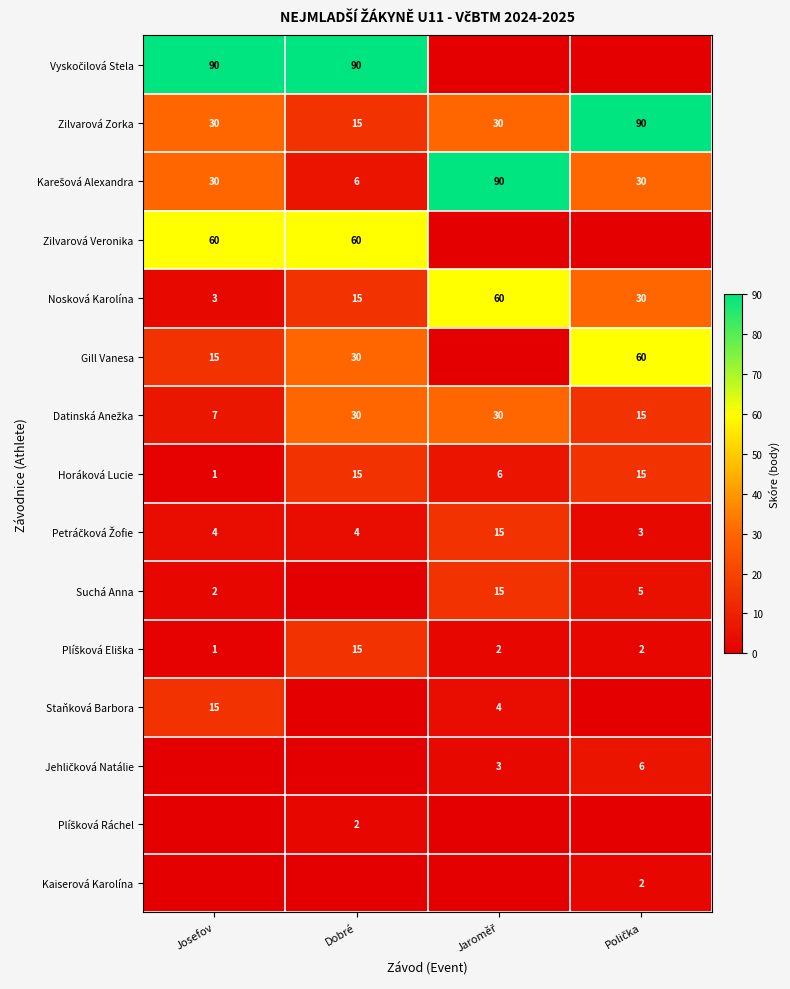

Count the Nosková Karolína values in the range 15 to 60.

3